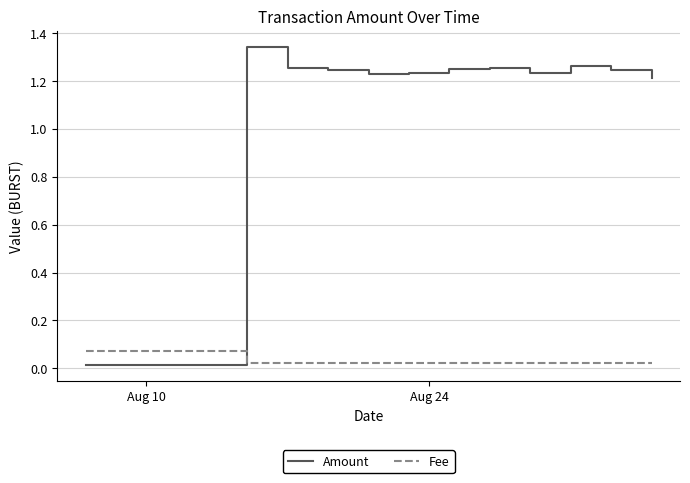

Which series has the largest total across all categories?

Amount